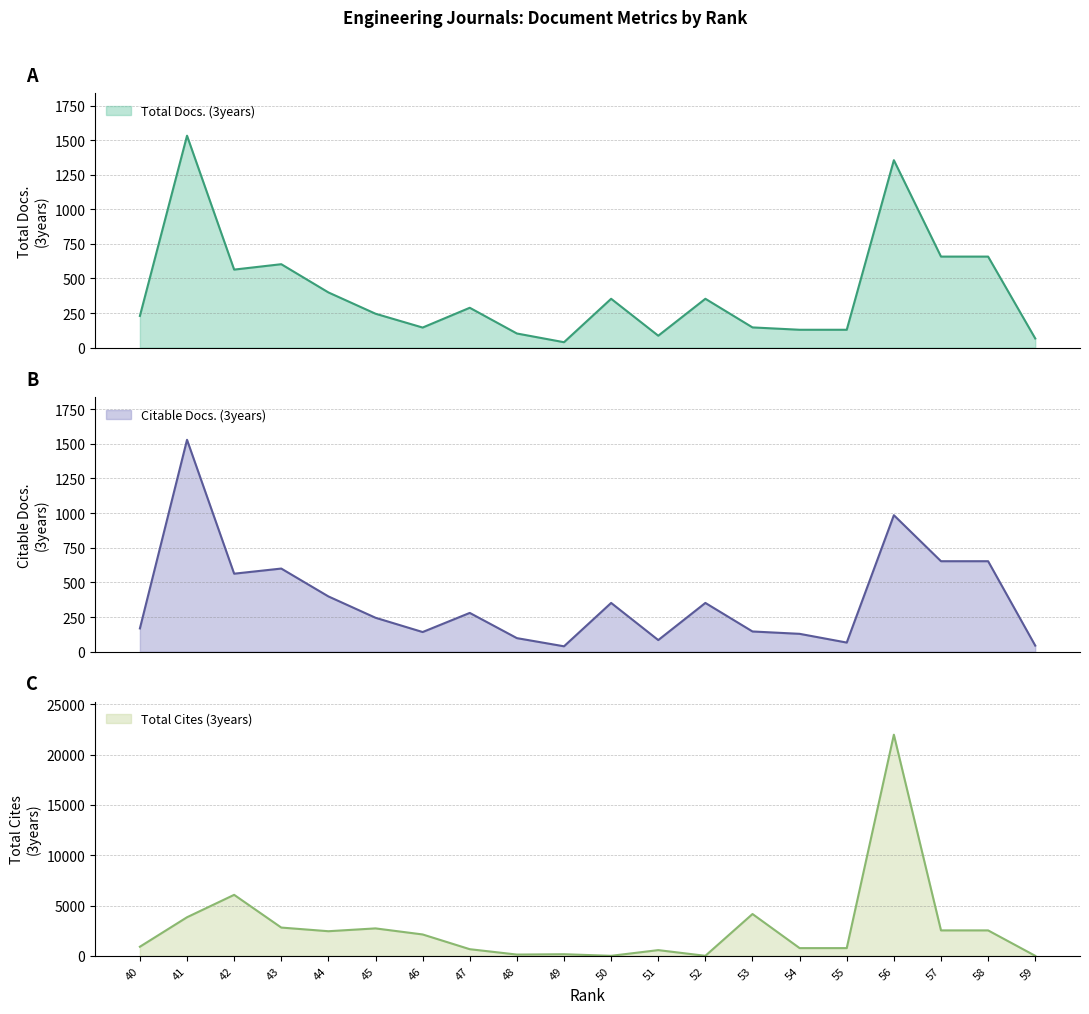

The Citable Docs. (3years) series shows 245 at 45. True or false?

True